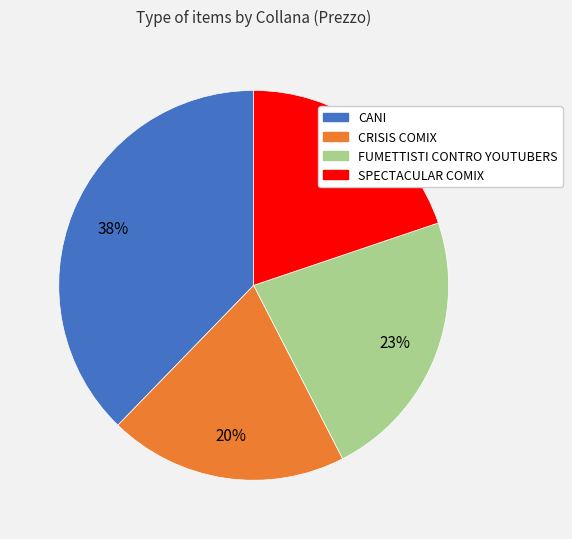

Does any single category account for the majority?

No